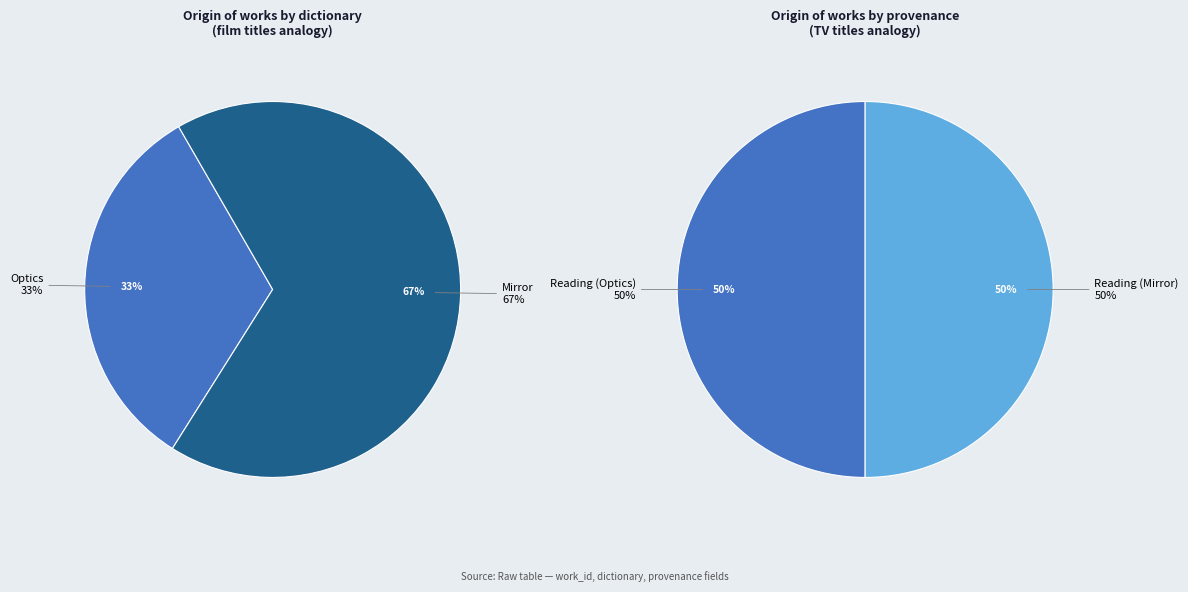

How many slices are in this pie chart?

2